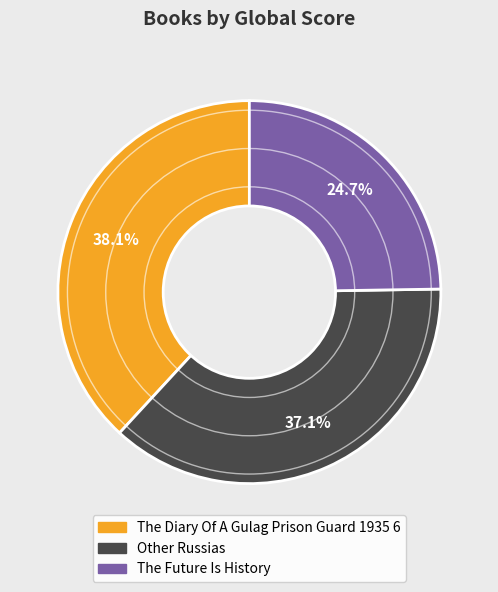

The The Future Is History slice represents 18% of the pie. True or false?

False